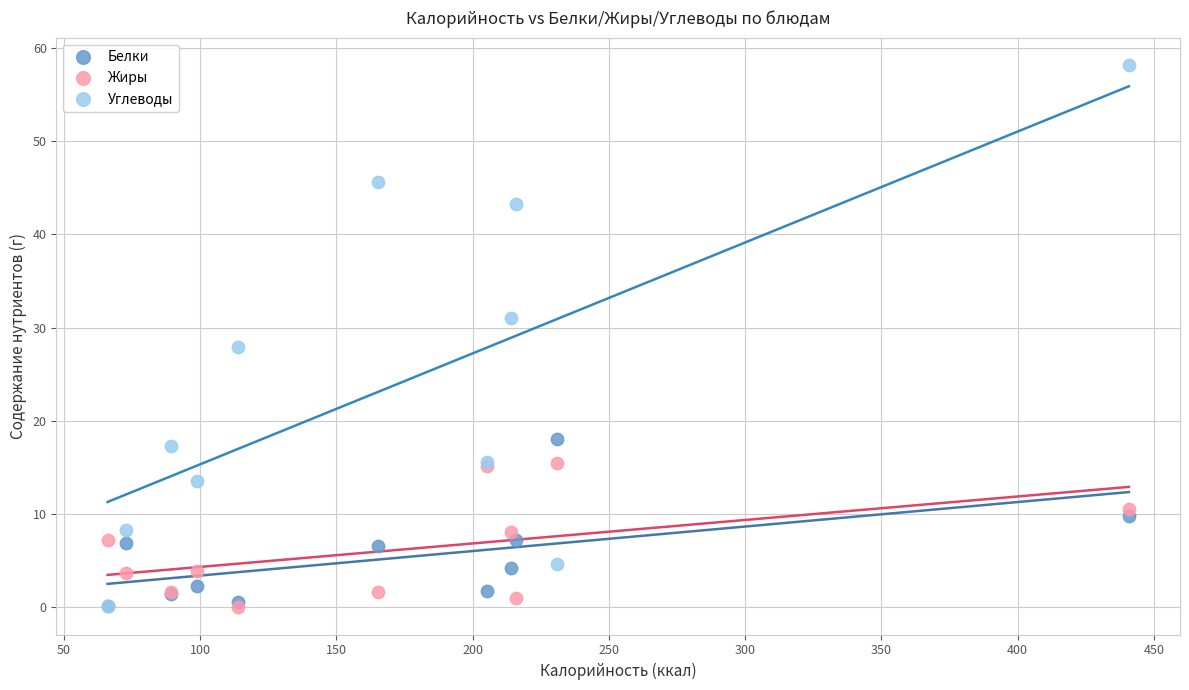

In the Углеводы series, what Y value is closest to 29?

27.9